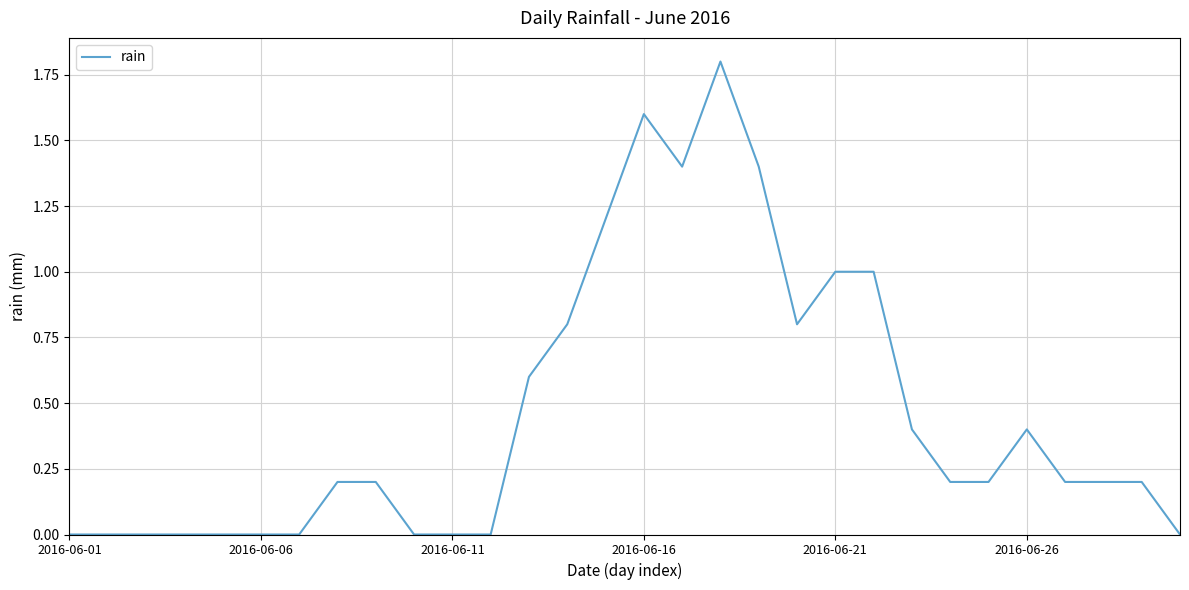

Does the chart have visible grid lines?

Yes